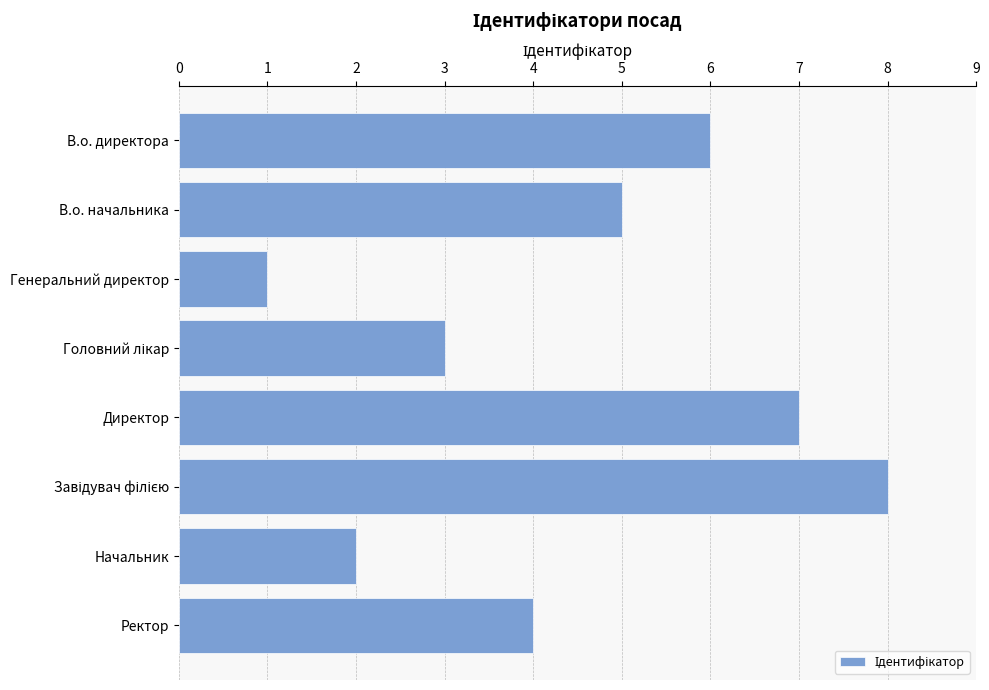

Are the bars grouped side by side (vs. stacked)?

No